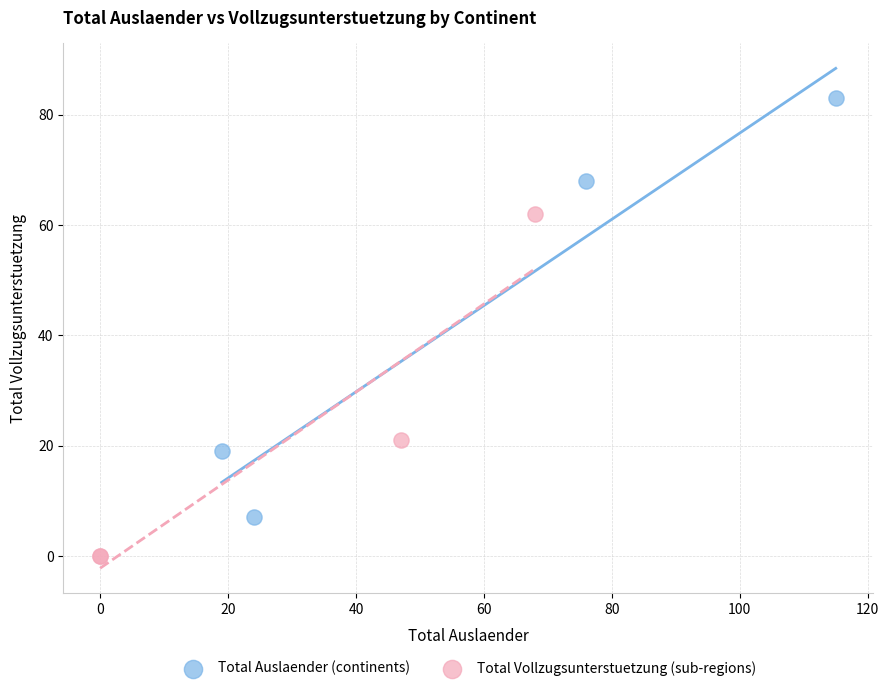

Which series reaches the maximum Y coordinate?

Total Auslaender (continents)